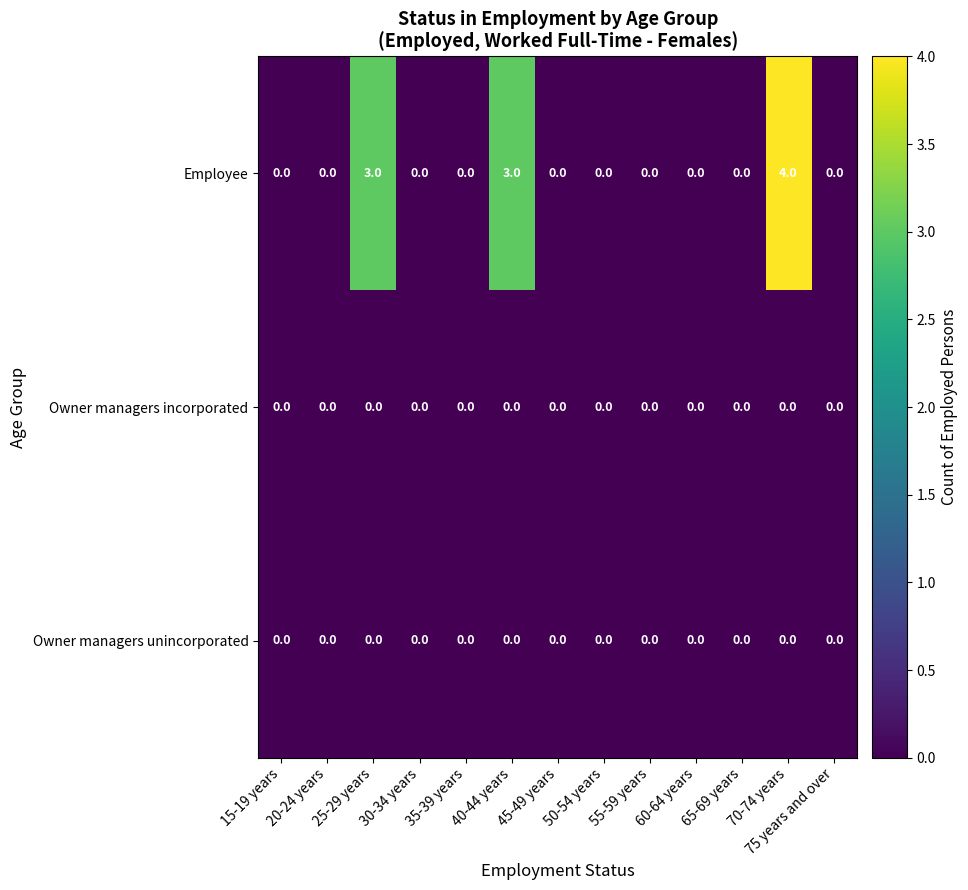

What is the difference between the highest and lowest values at 70-74 years?

4